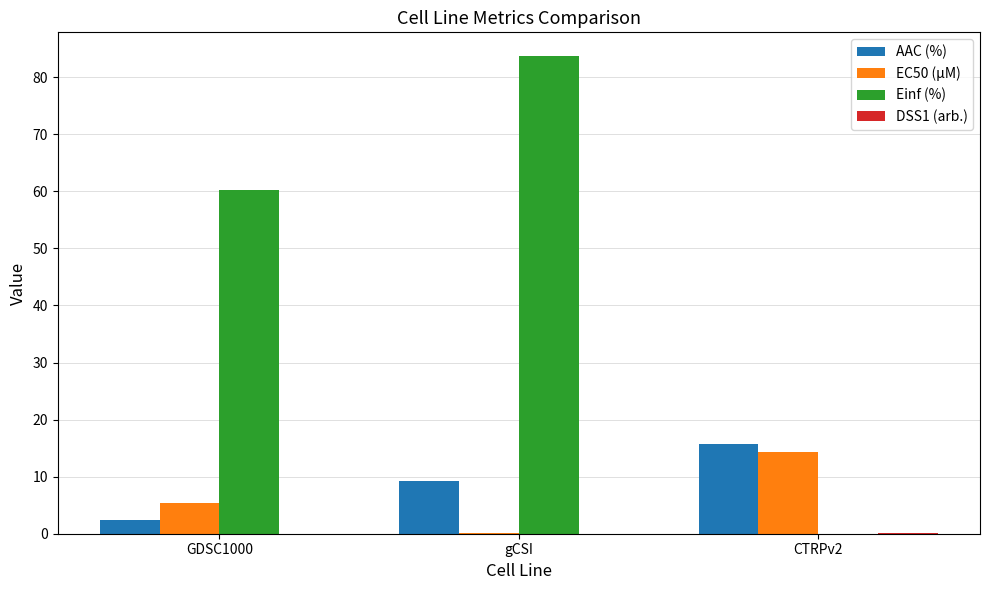

Is the value of EC50 (µM) at CTRPv2 greater than the value of Einf (%) at GDSC1000?

No